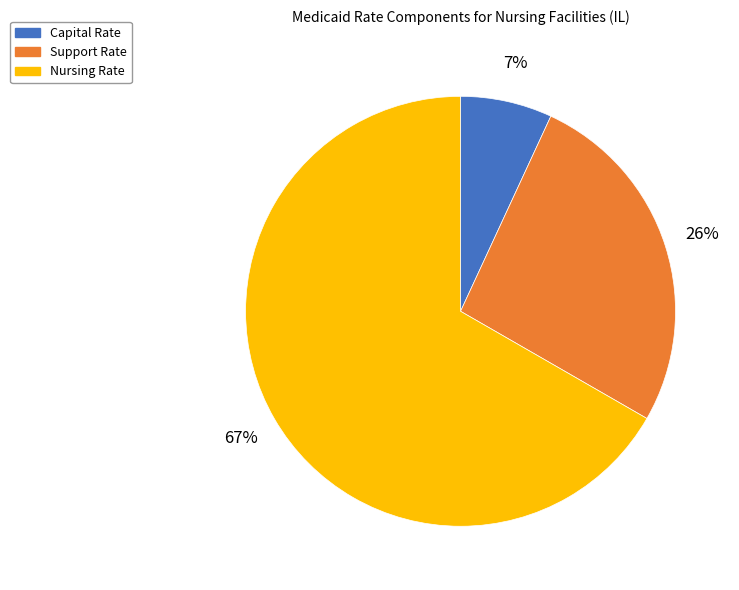

True or false: Capital Rate accounts for 7% of the total.

True